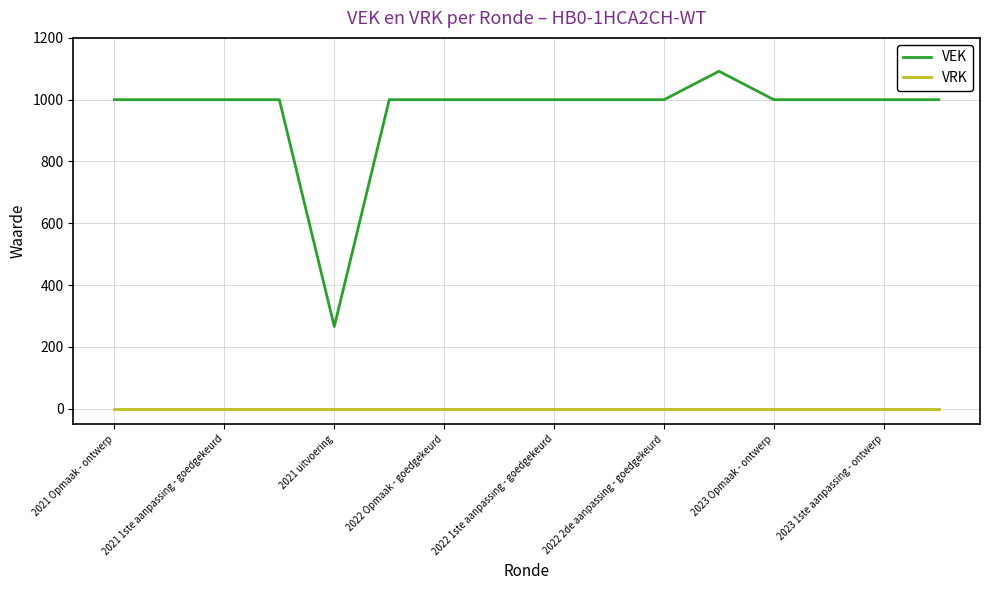

List the series in order of their peak value, highest first.

VEK, VRK